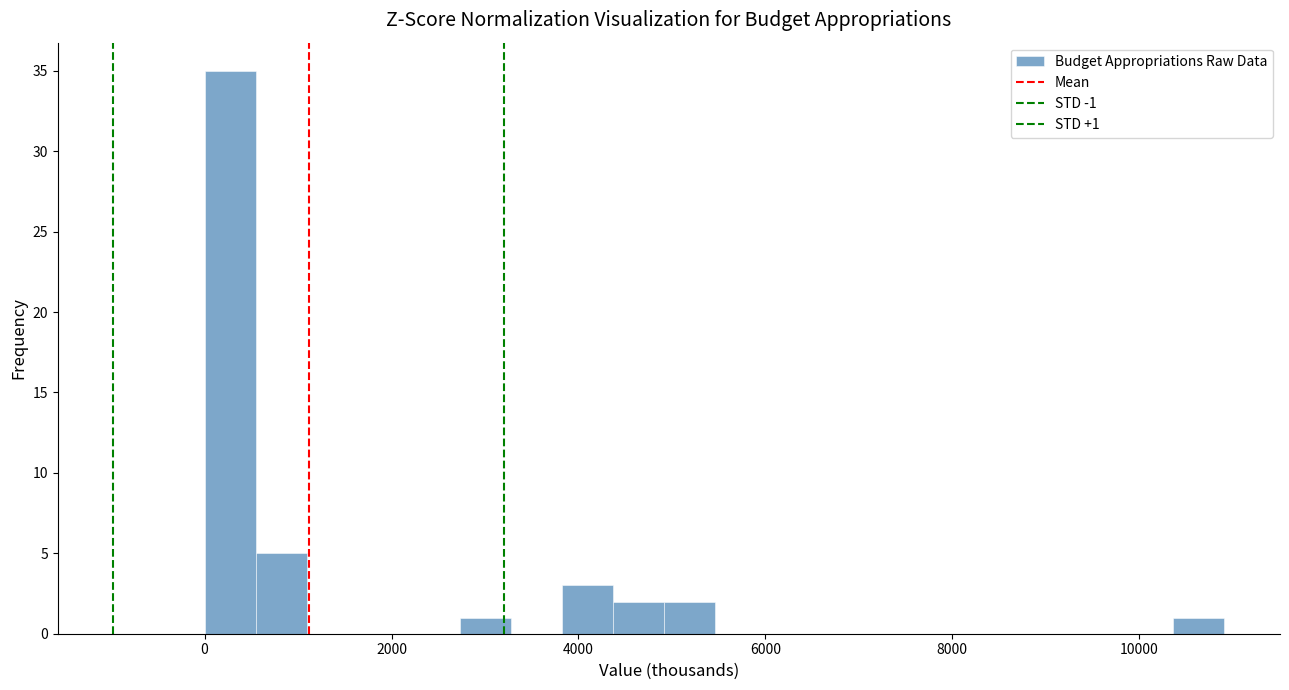

Around what value on the x-axis is the tallest bar? Give the approximate position of its centre, as read against the axis.

200